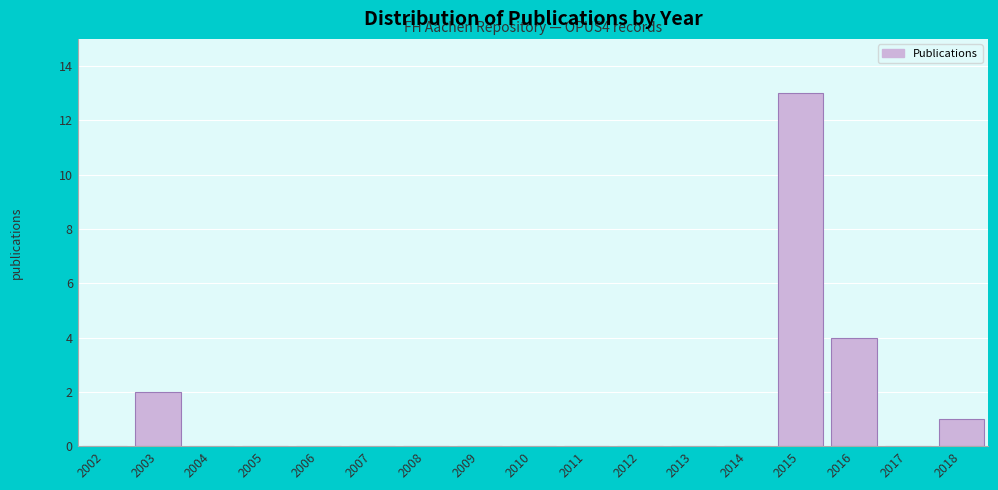

Reading left to right, what are all the values shown in this chart?

2002=0	2003=2	2004=0	2005=0	2006=0	2007=0	2008=0	2009=0	2010=0	2011=0	2012=0	2013=0	2014=0	2015=13	2016=4	2017=0	2018=1